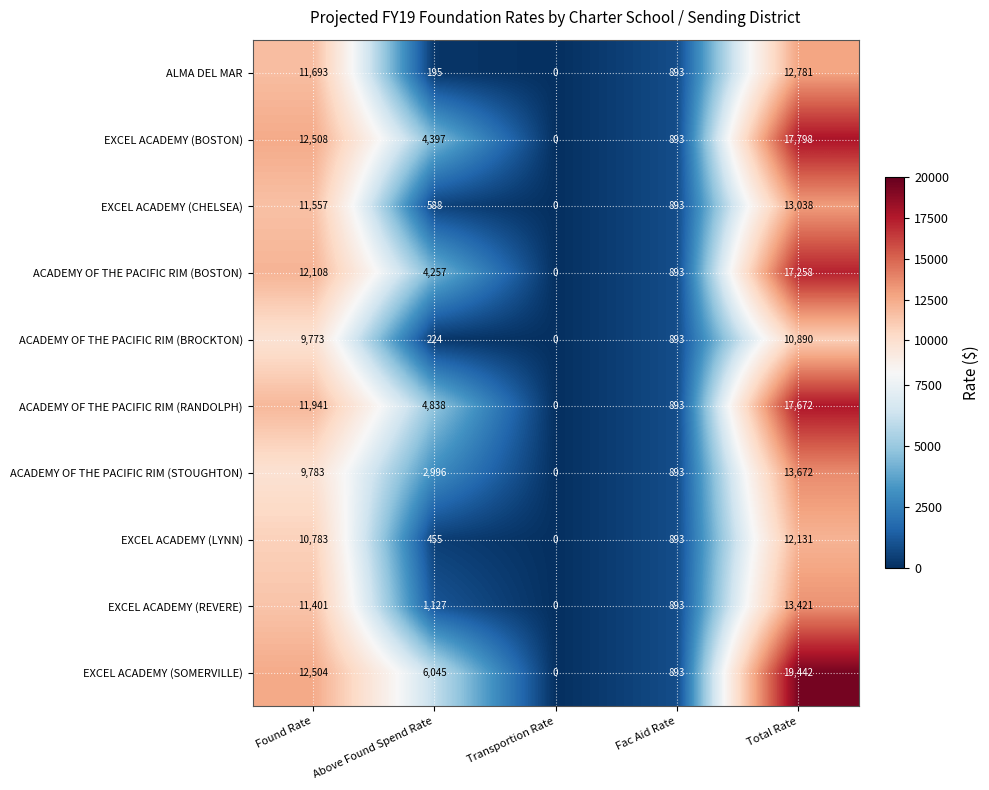

At which category does the chart reach its peak across all series?

Total Rate